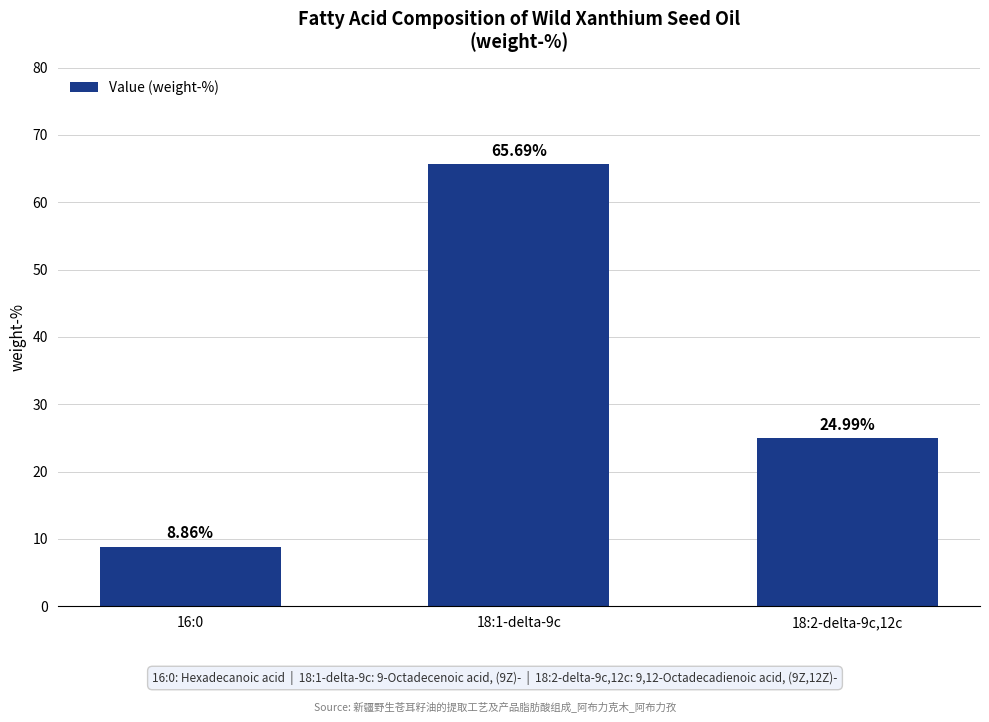

What is the label of the 3rd bar from the left?

18:2-delta-9c,12c